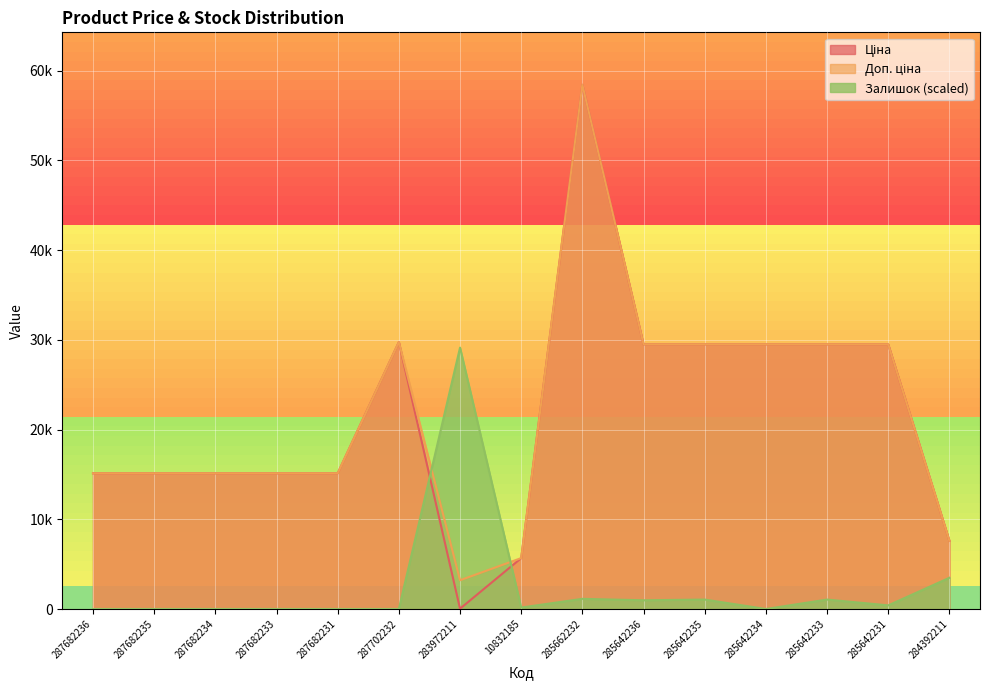

What is the label of the 5th point from the right?

285642235